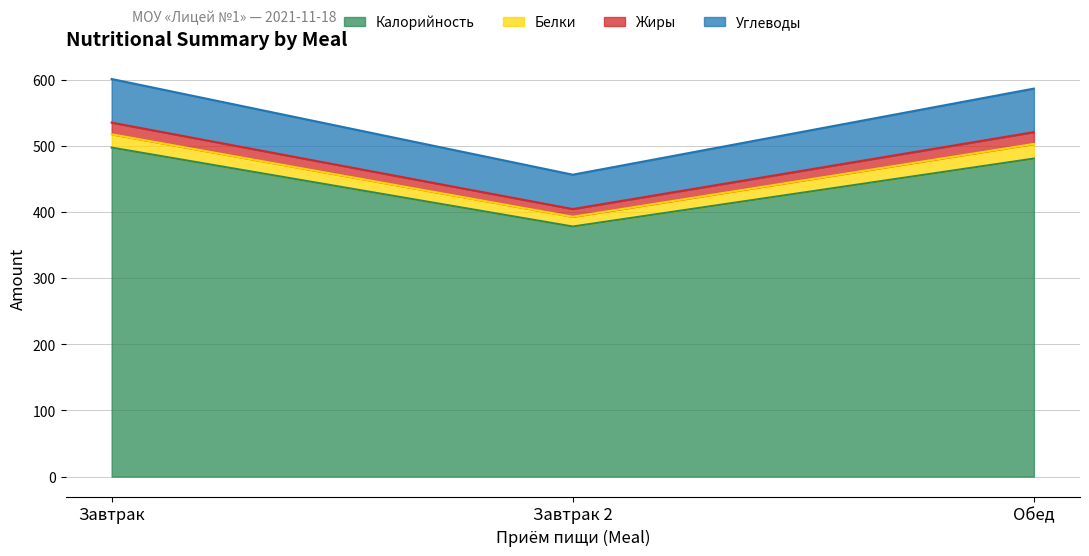

What is the total value across all series at Обед?

586.6